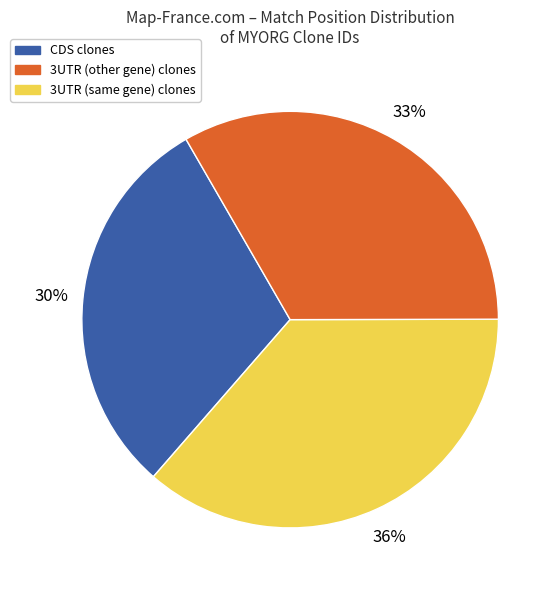

To the nearest percent, what is the average slice percentage?

33%